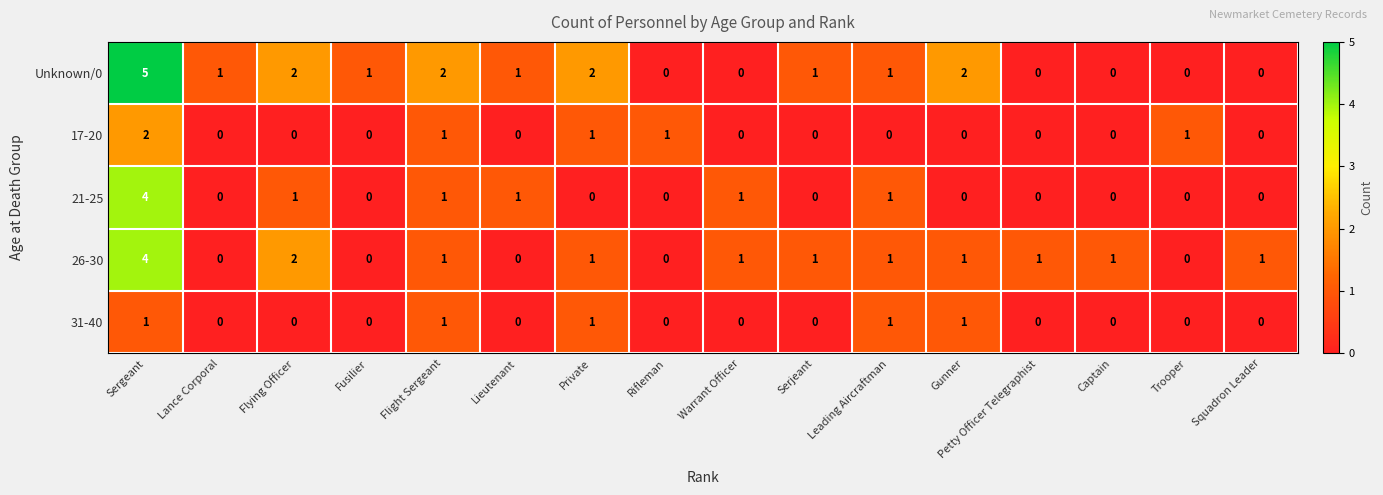

What is the sum of the Unknown/0 values at Trooper and Sergeant?

5